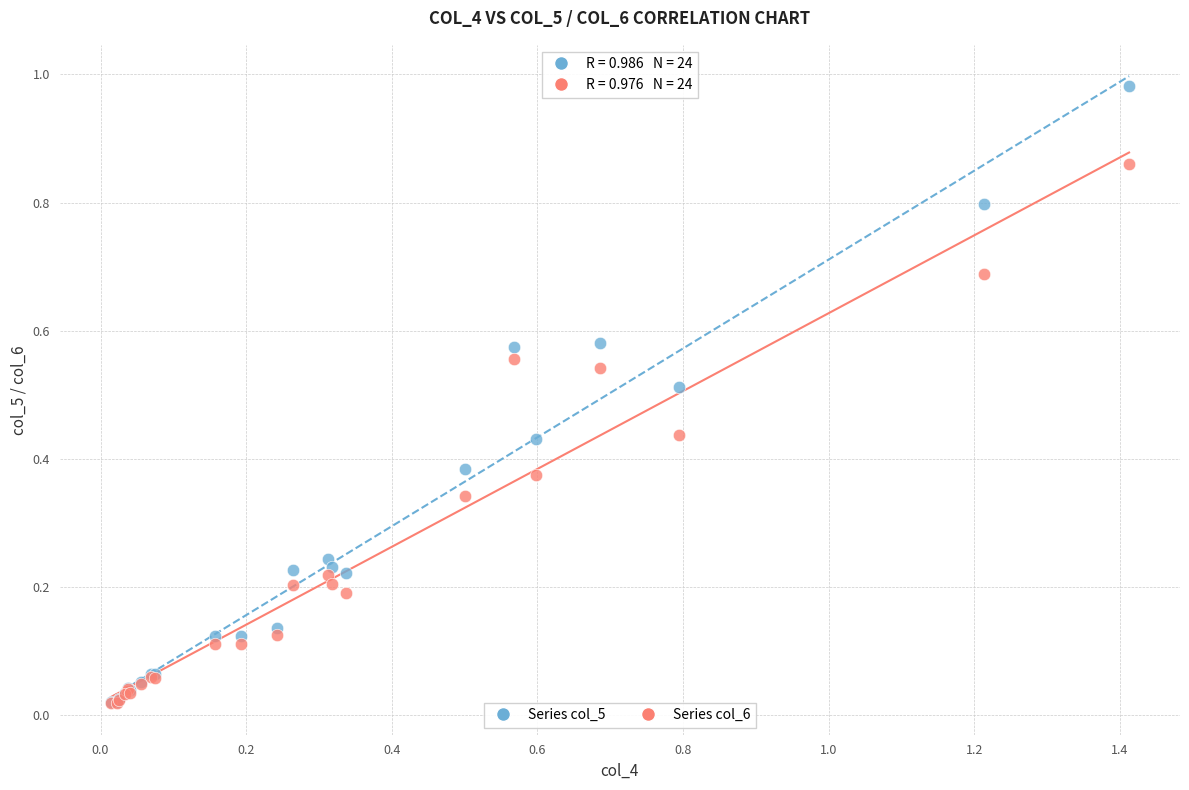

What are all the series names shown in the legend?

Series col_5, Series col_6